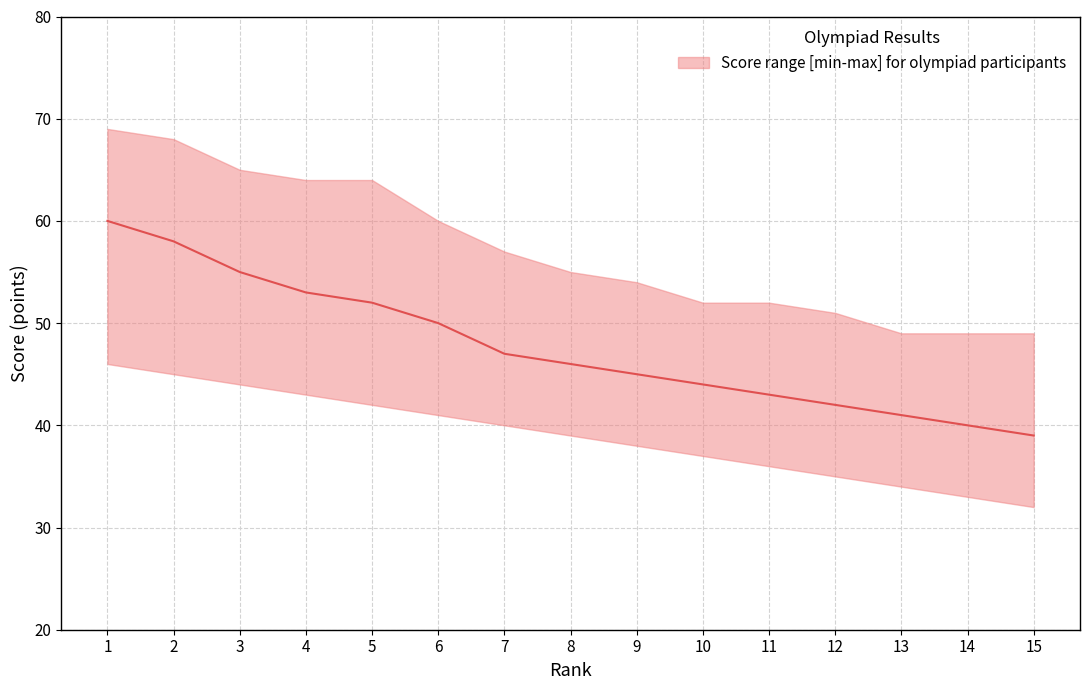

True or false: lower and upper intersect in this chart.

False